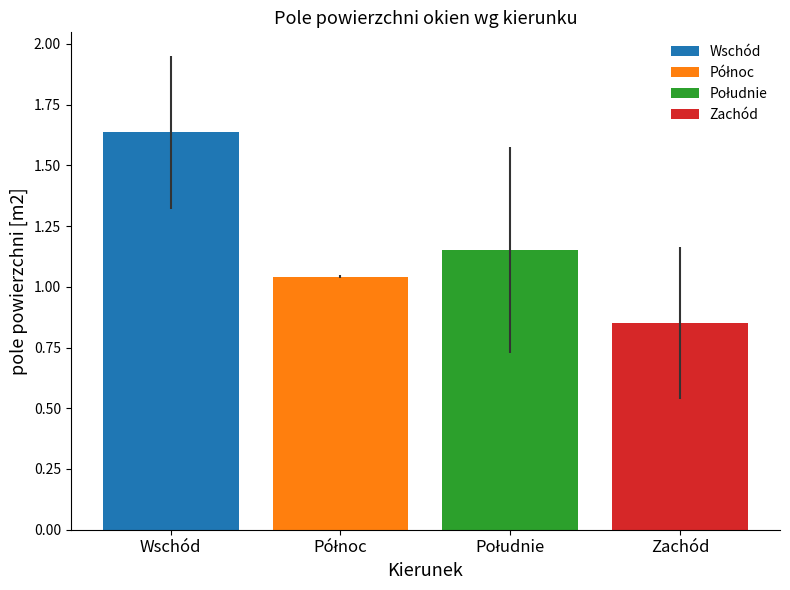

Are the bars horizontal?

No